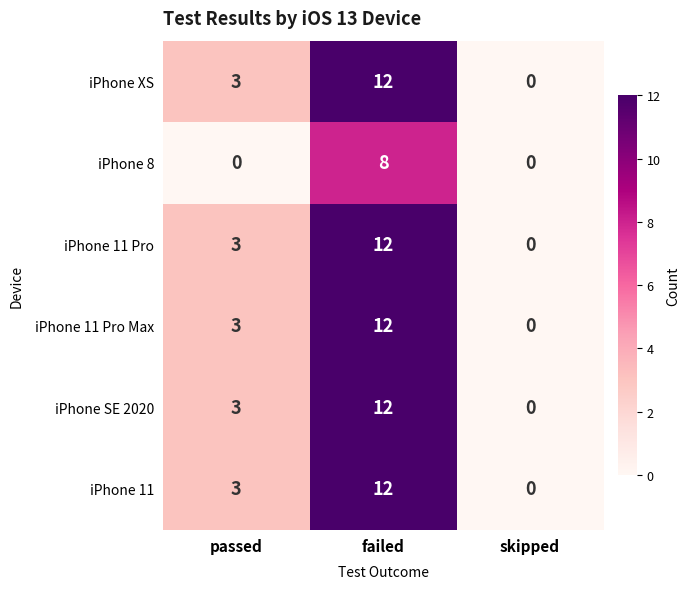

What is the sum of the iPhone 11 values at skipped and failed?

12